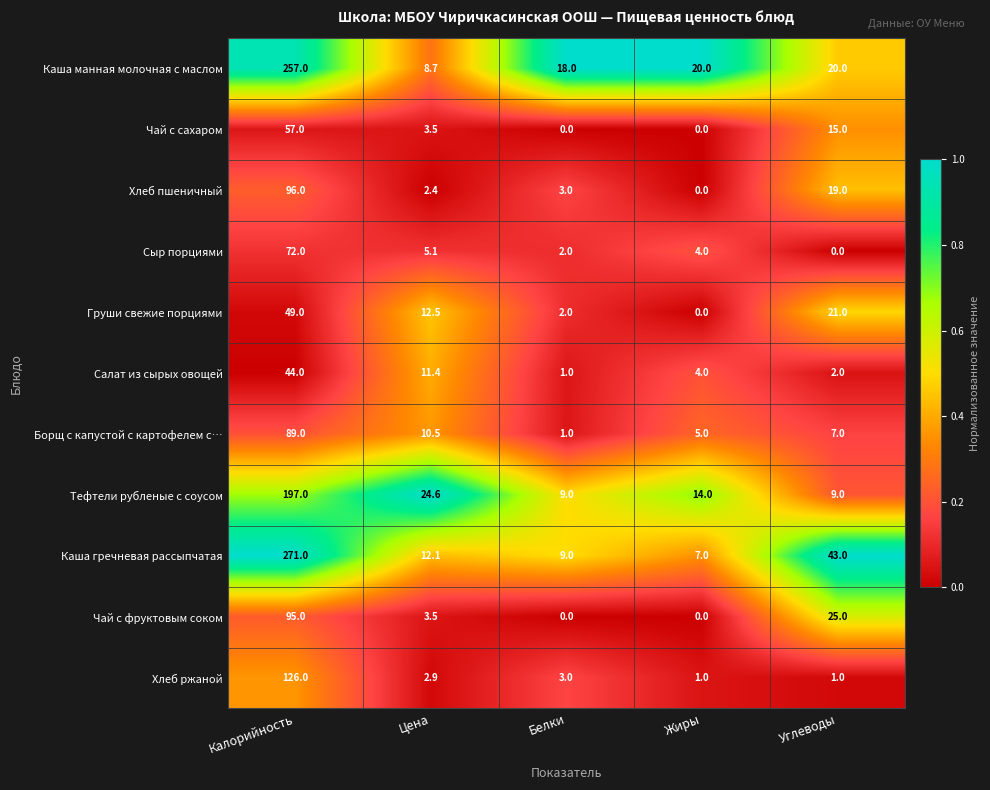

At which category is the sum across all series the highest?

Калорийность